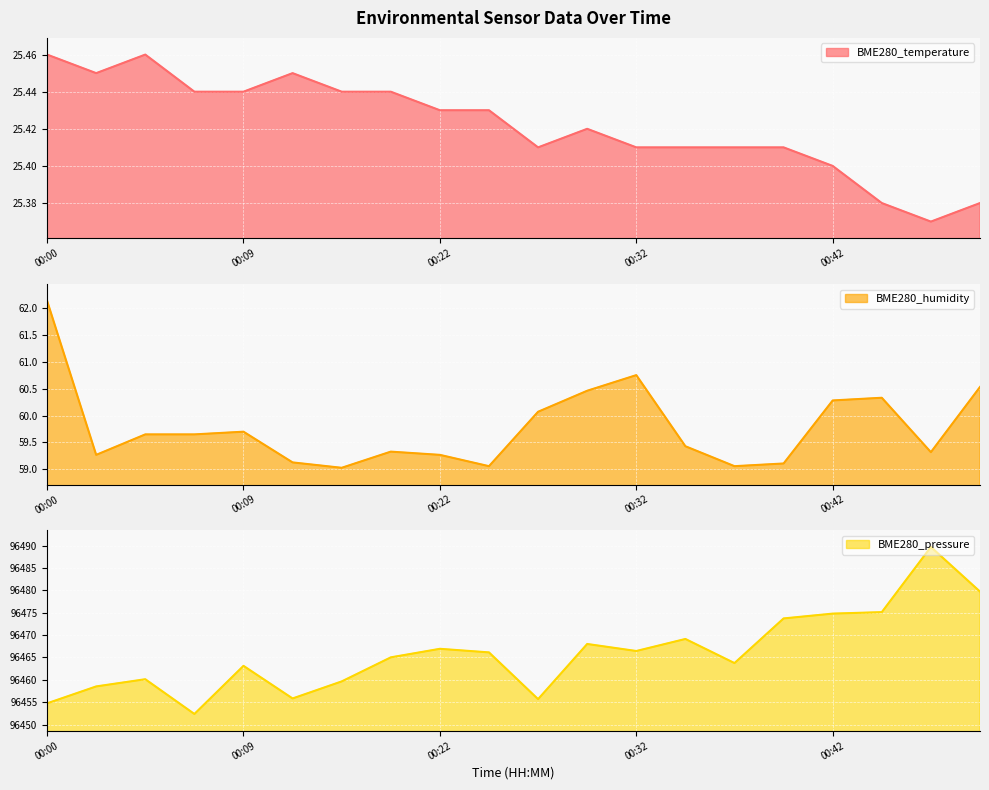

Which series changed the most between 00:12 and 00:37?

BME280_pressure